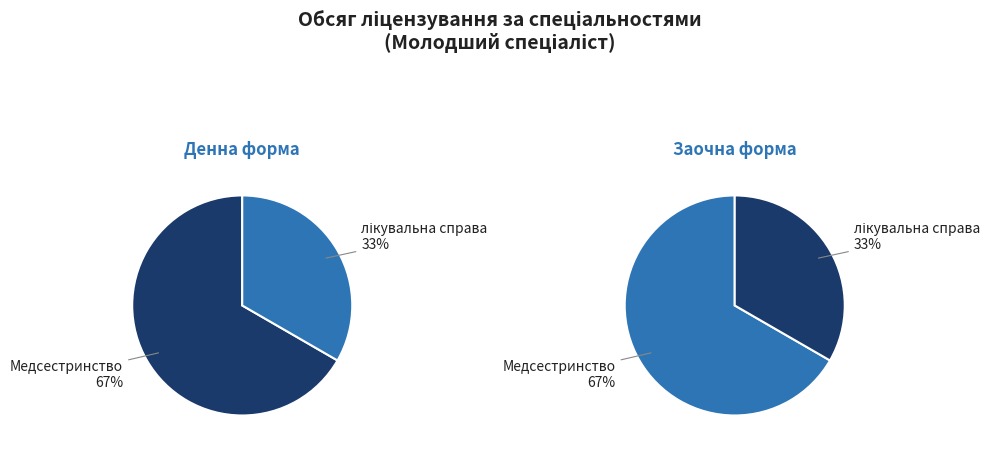

To the nearest percent, what percentage of the pie is Медсестринство?

67%